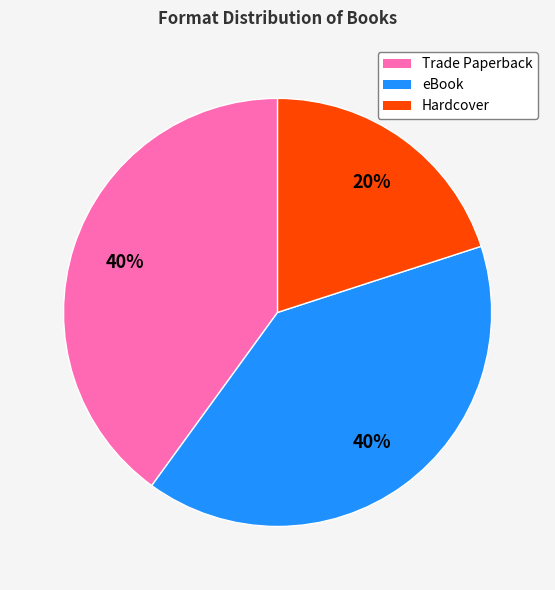

To the nearest percent, what portion does Trade Paperback represent?

40%